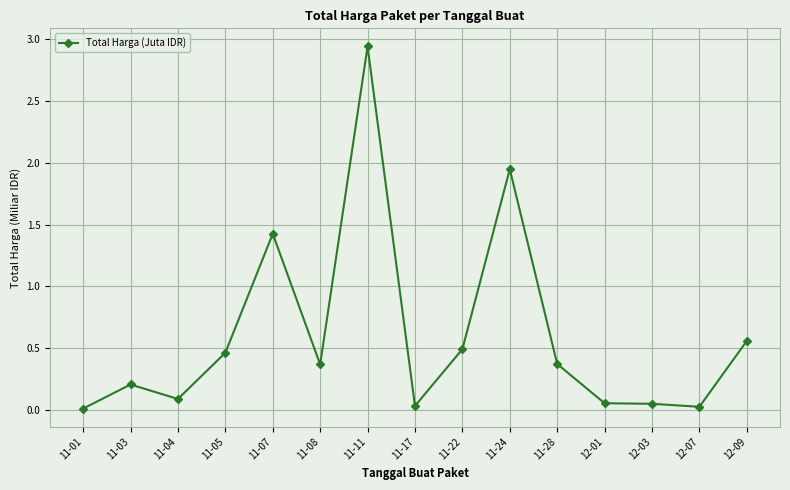

Which category has the highest value across all series?

11-11